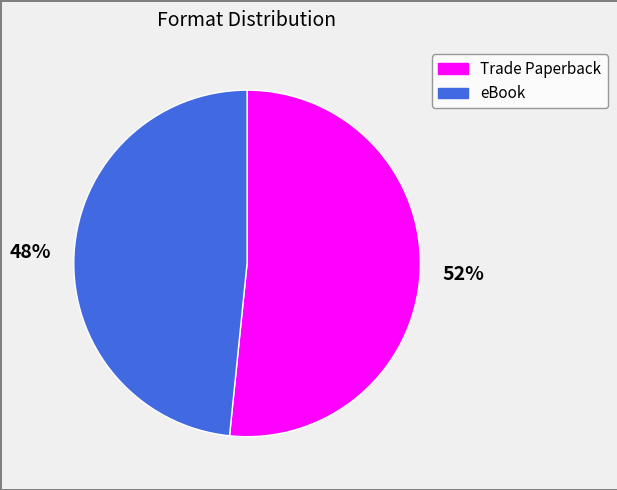

Is the sum of Trade Paperback and eBook greater than half?

Yes